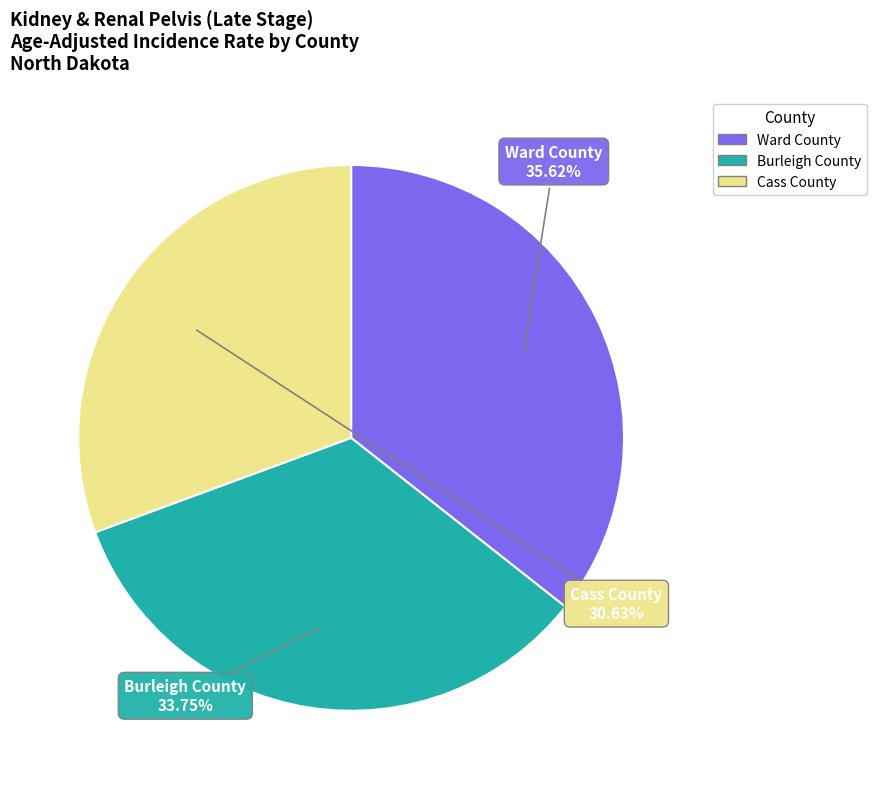

What percentage is the Burleigh County slice, to the nearest percent?

34%